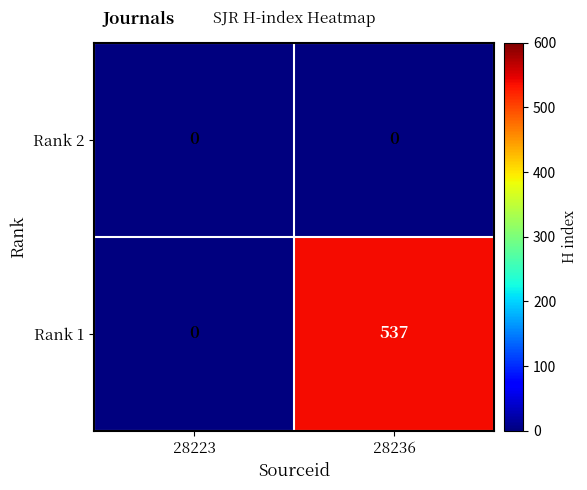

How many series are shown in this chart?

2